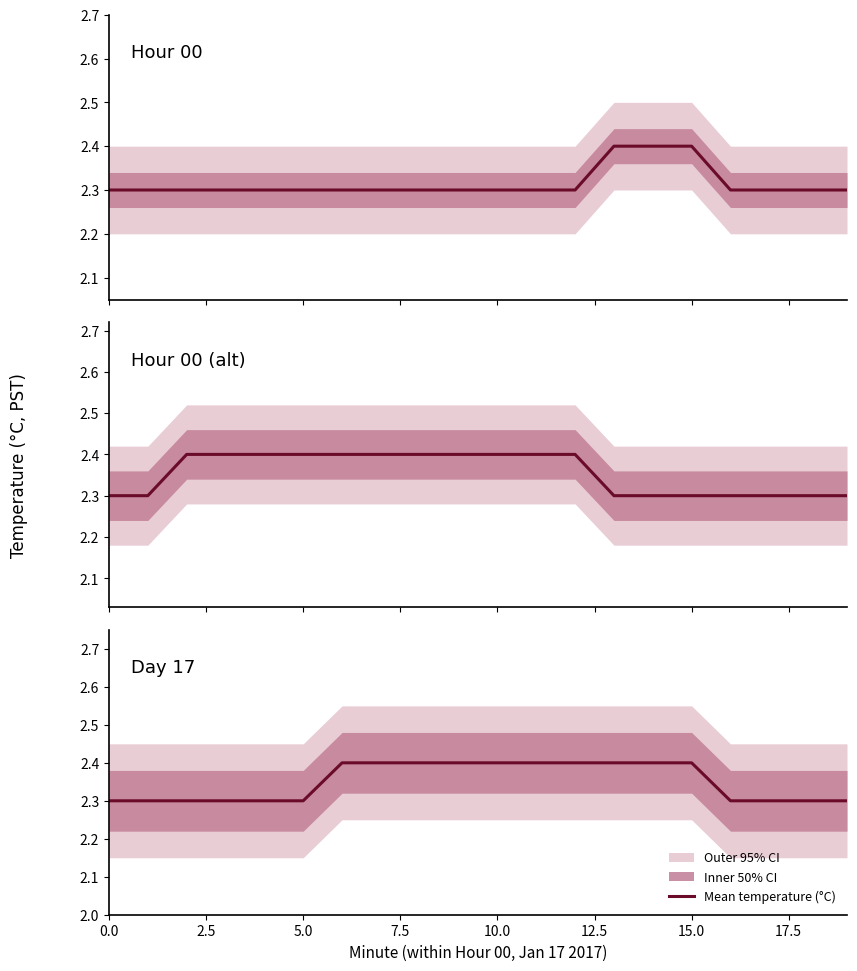

What is the smallest value displayed?

2.3